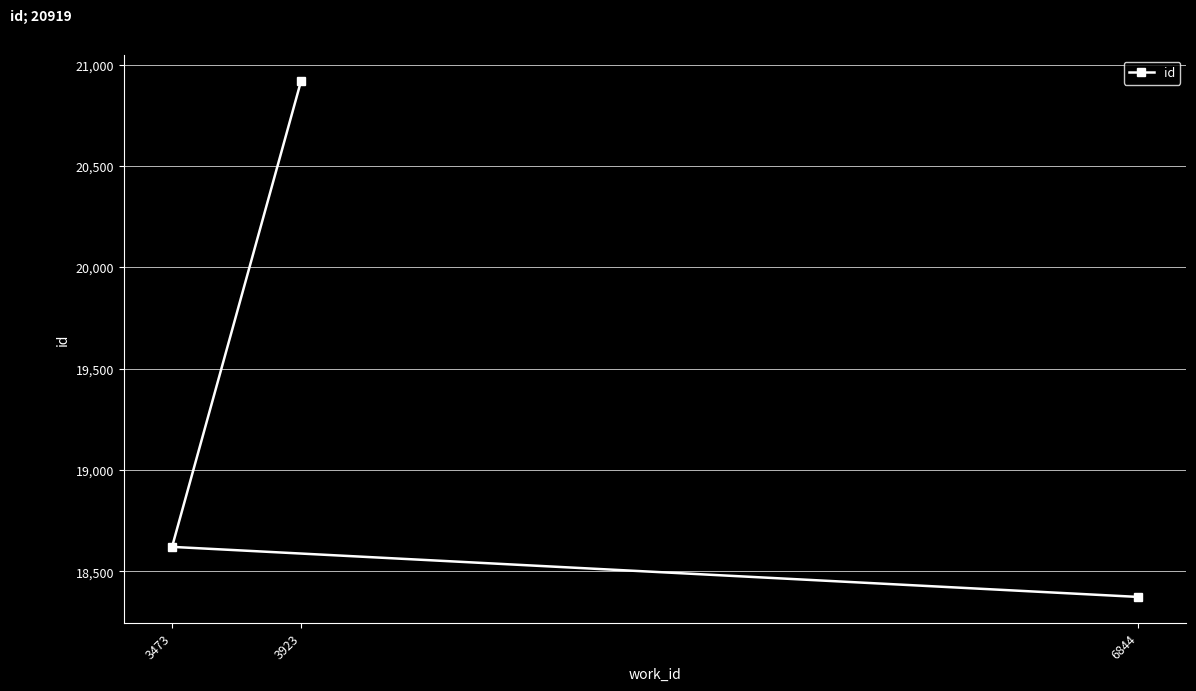

What is the value of the 1st point from the left?

18621